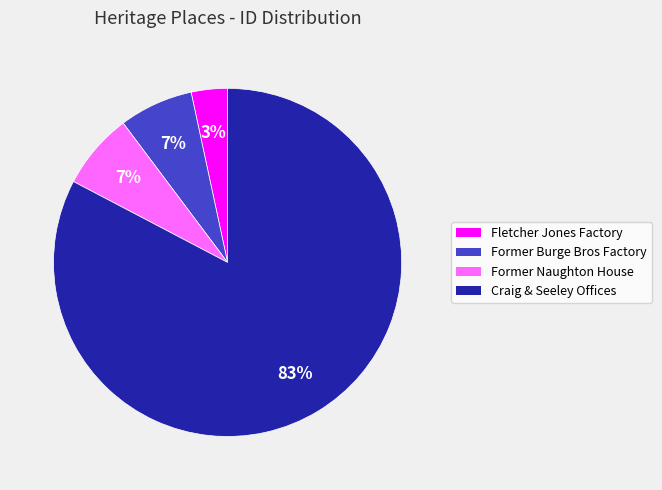

Which slice is the largest?

Craig & Seeley Offices